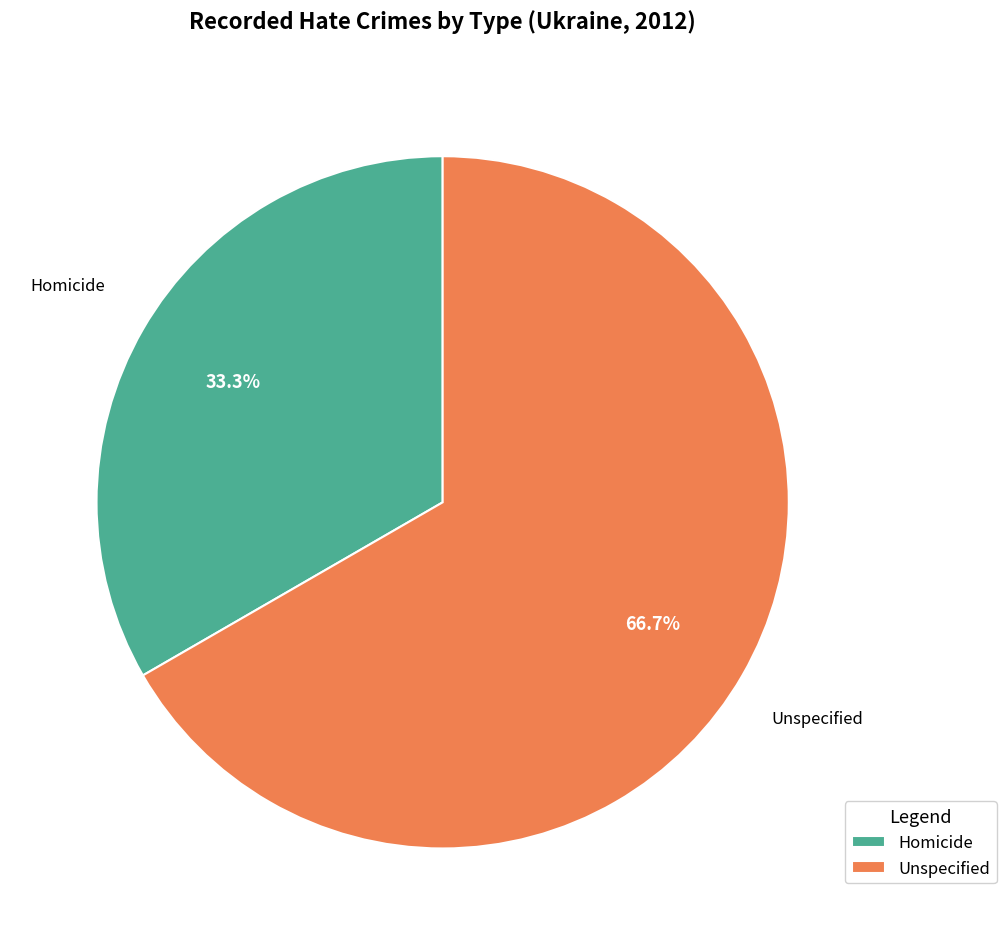

To the nearest percent, what is the difference between the Homicide and Unspecified slice percentages?

33%